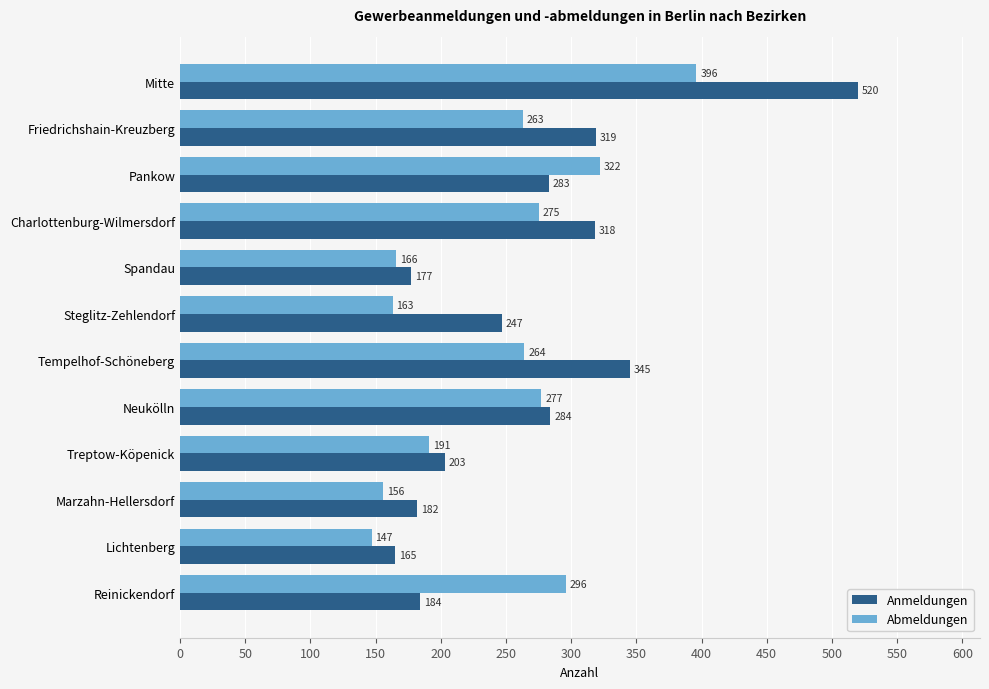

Which category has the highest value across all series?

Mitte